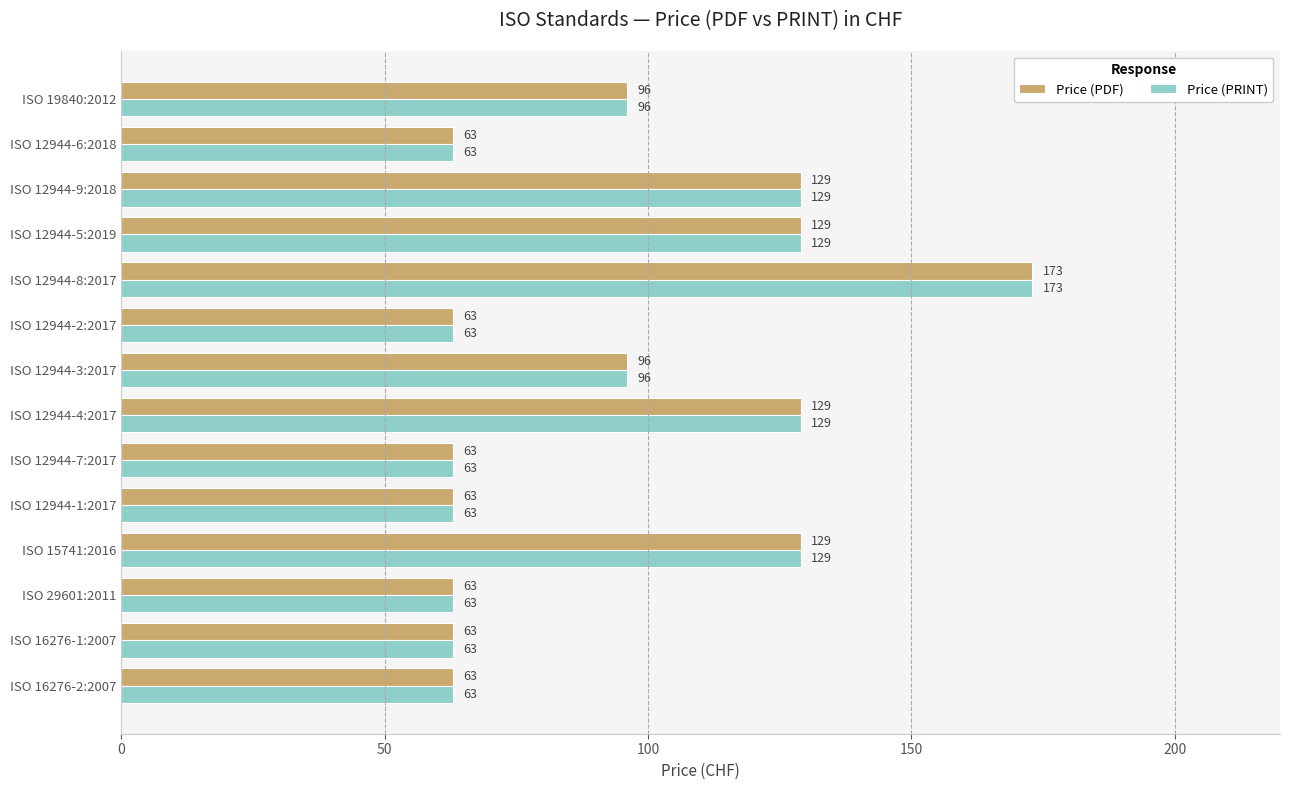

The value of Price (PDF) at ISO 29601:2011 is 42. True or false?

False